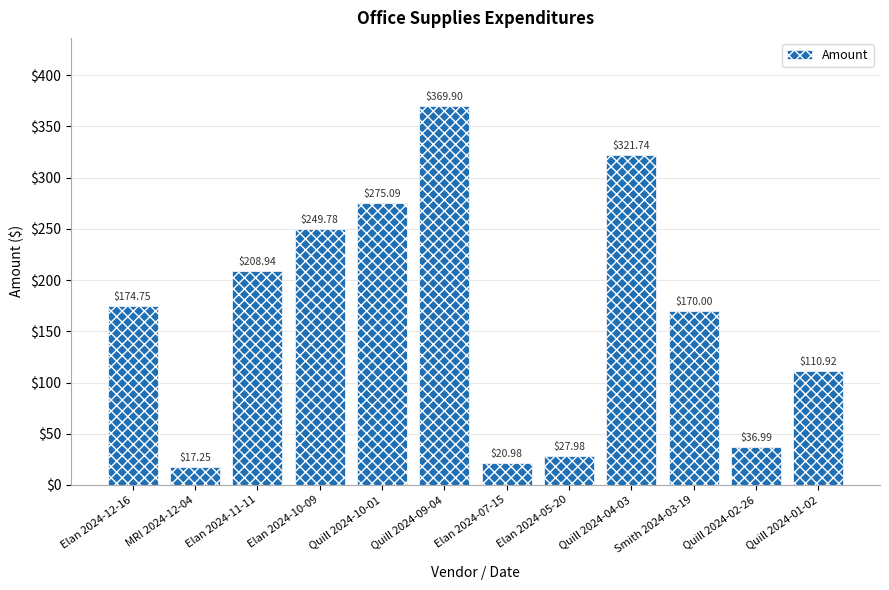

What is the value of the 9th bar from the left?

321.7